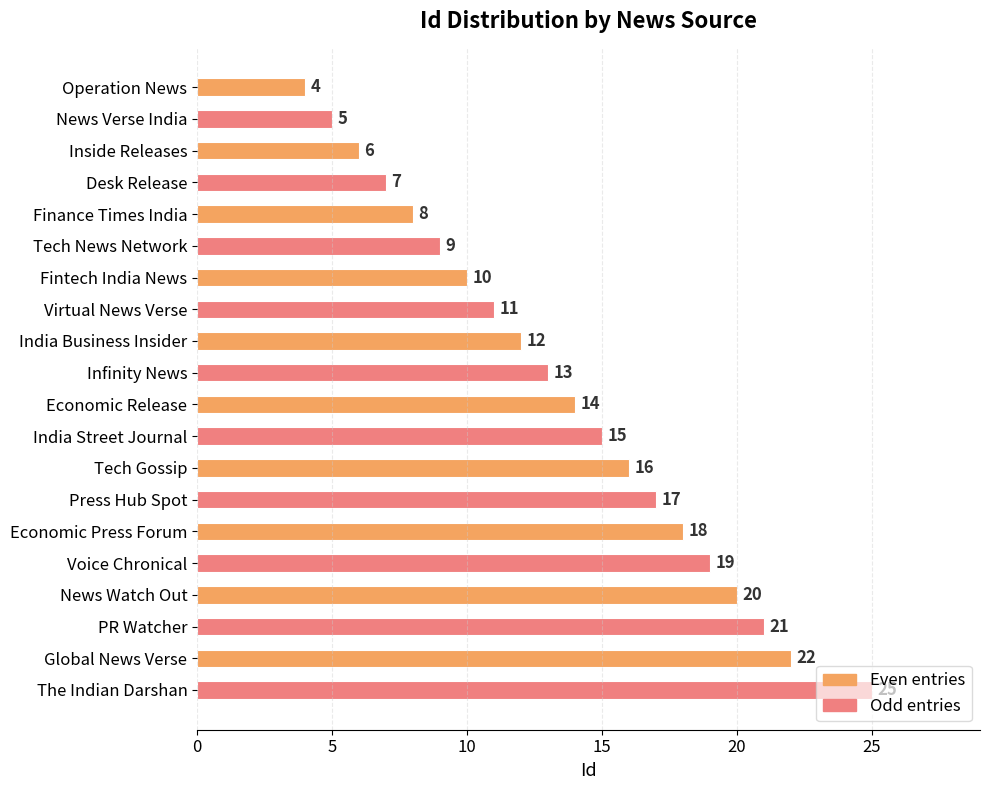

What value does the data have at India Business Insider?

12